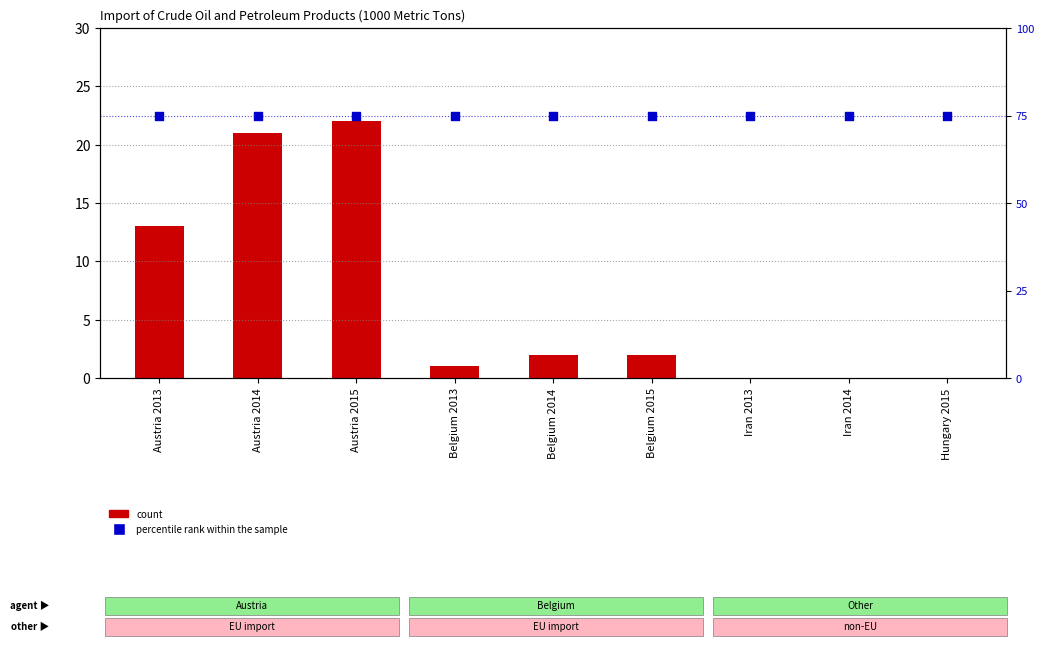

What are all the series names shown in the legend?

count, percentile rank within the sample